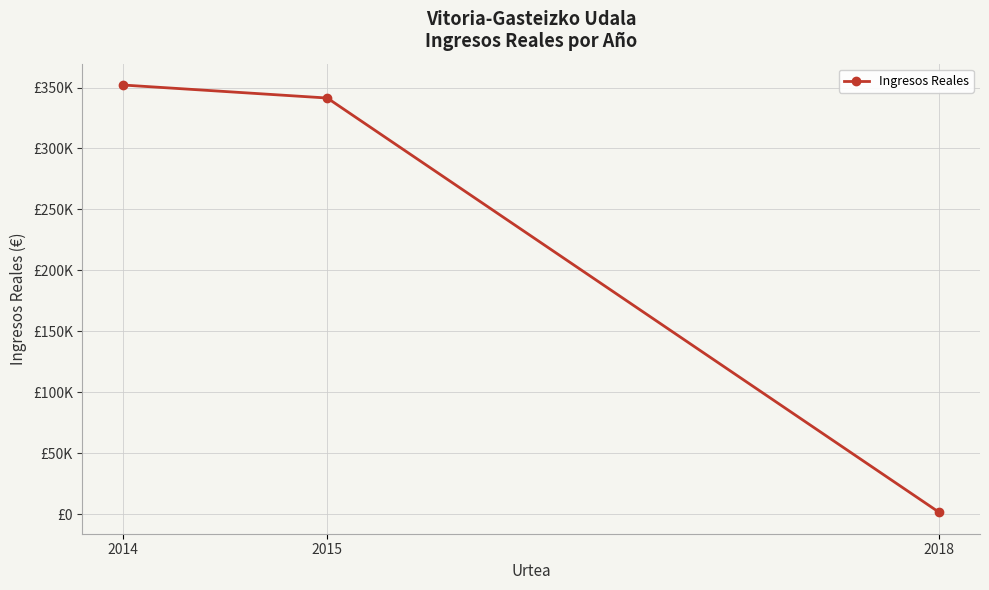

What is the value of the 2nd point from the left?

341413.4